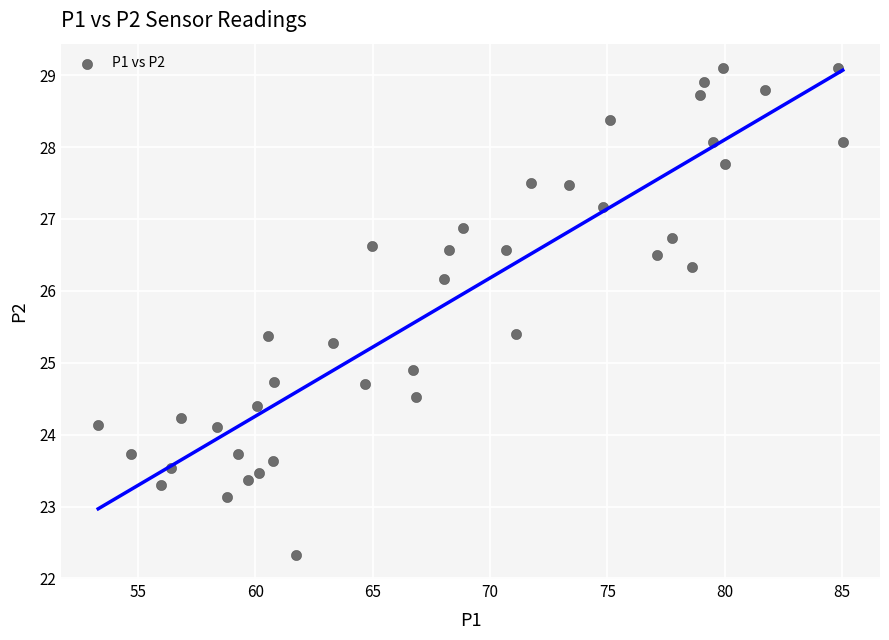

What is the range of Y values (max minus min)?

6.8